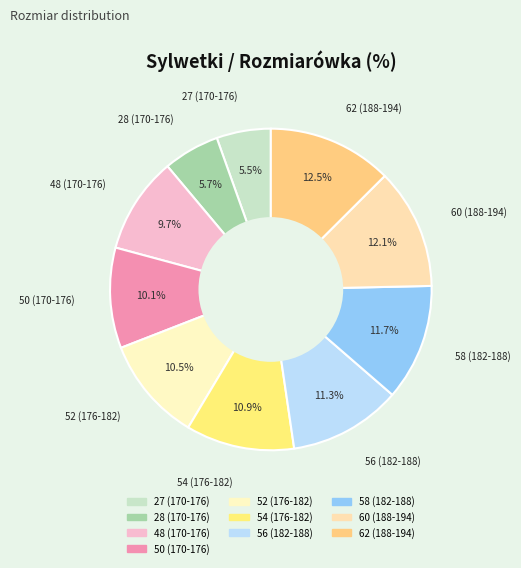

Which has a higher value, 28 (170-176) or 62 (188-194)?

62 (188-194)